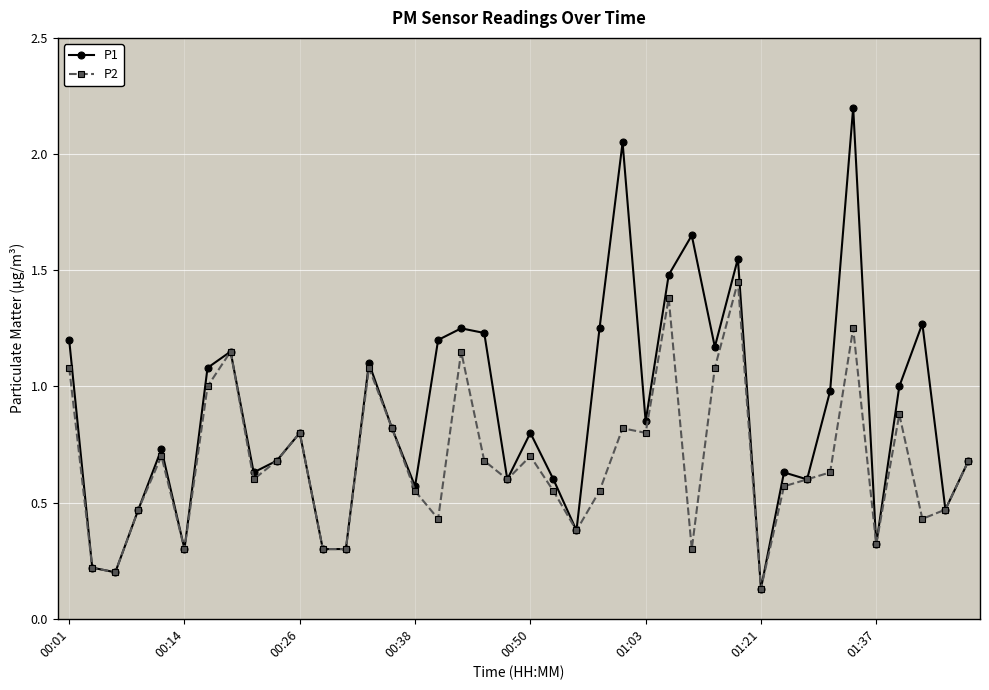

Which series has the widest spread of values?

P1